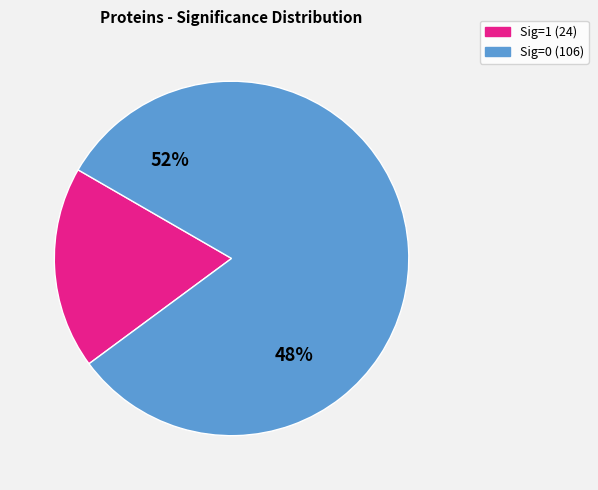

To the nearest percent, what percentage of the pie is Sig=0?

82%